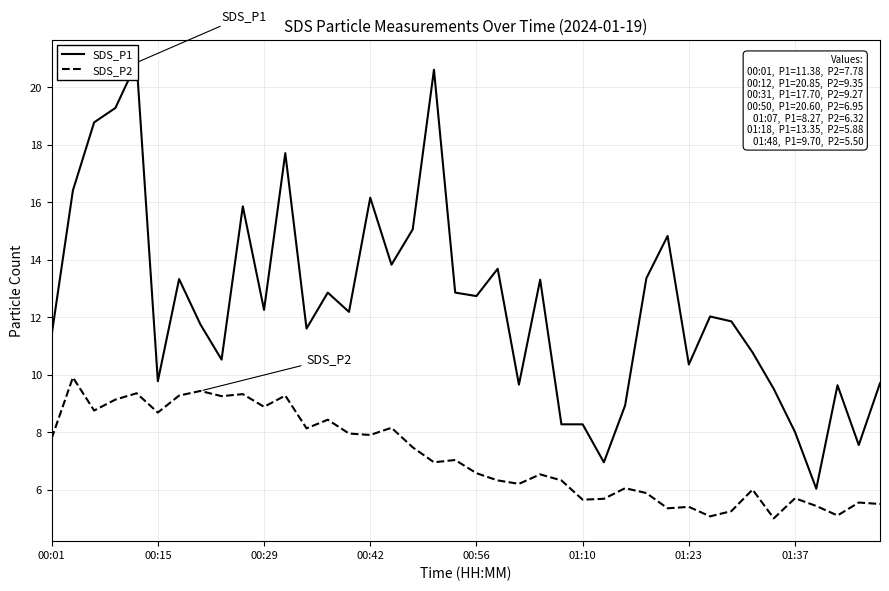

Is it true that SDS_P2 equals 8.0 at 01:10?

False